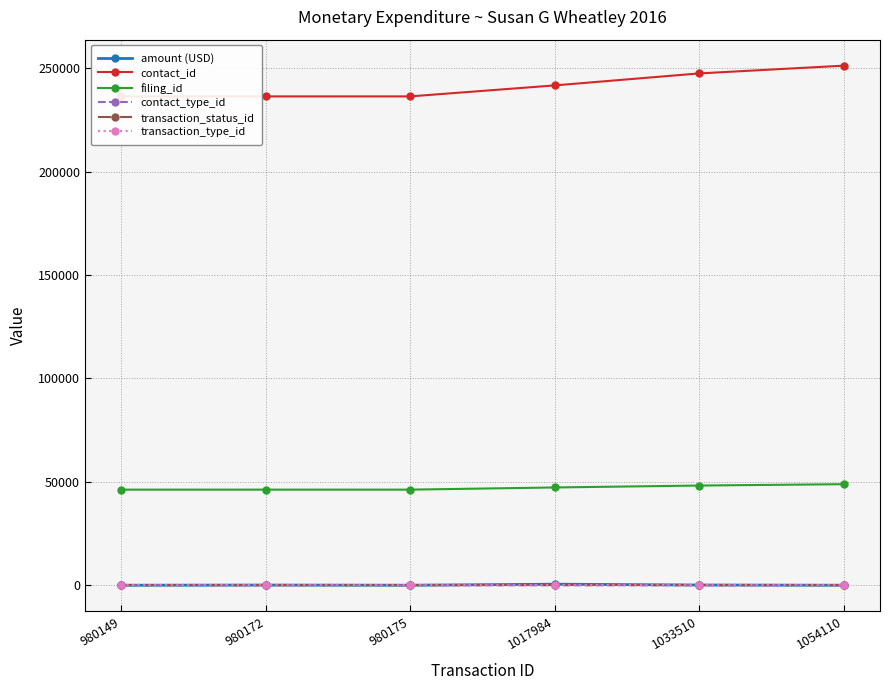

Count the number of data series in this chart.

6